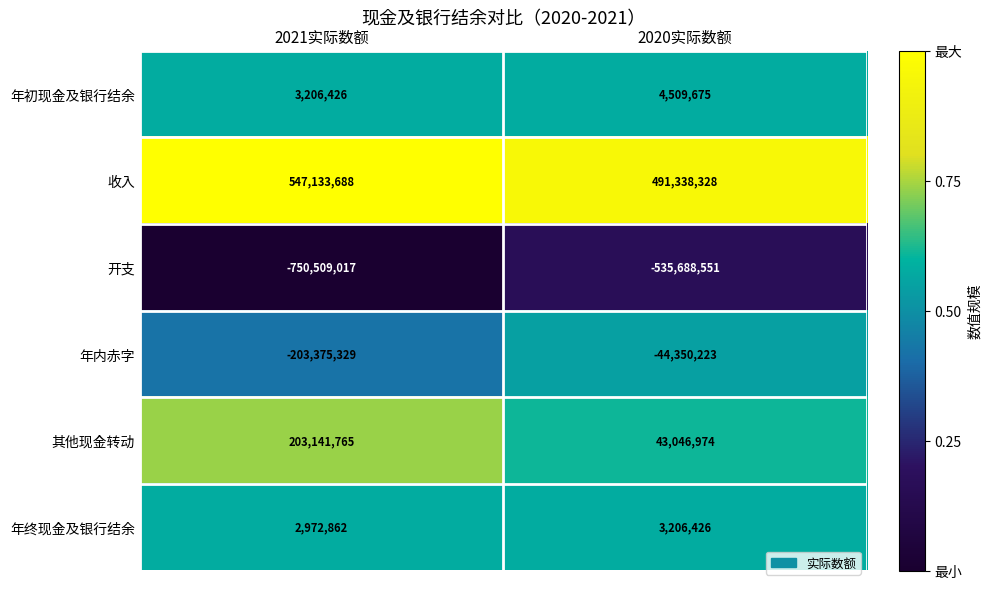

Which series has the largest range (max minus min)?

开支